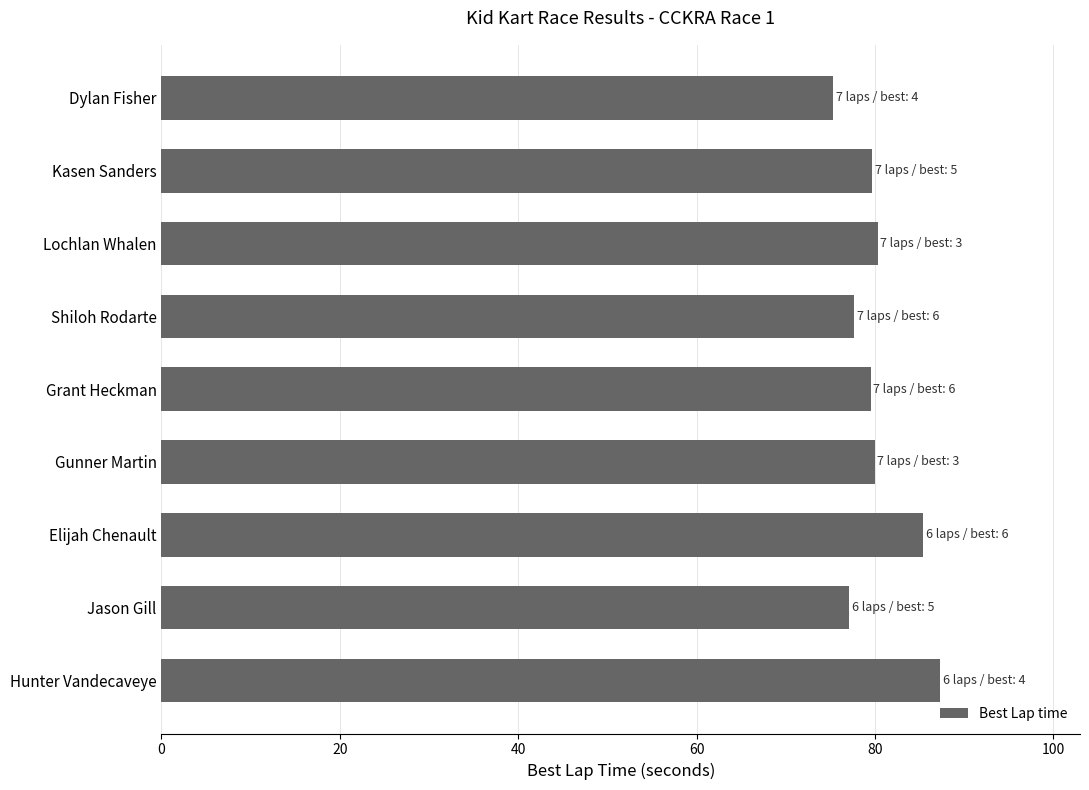

What is the sum of all values?

722.2